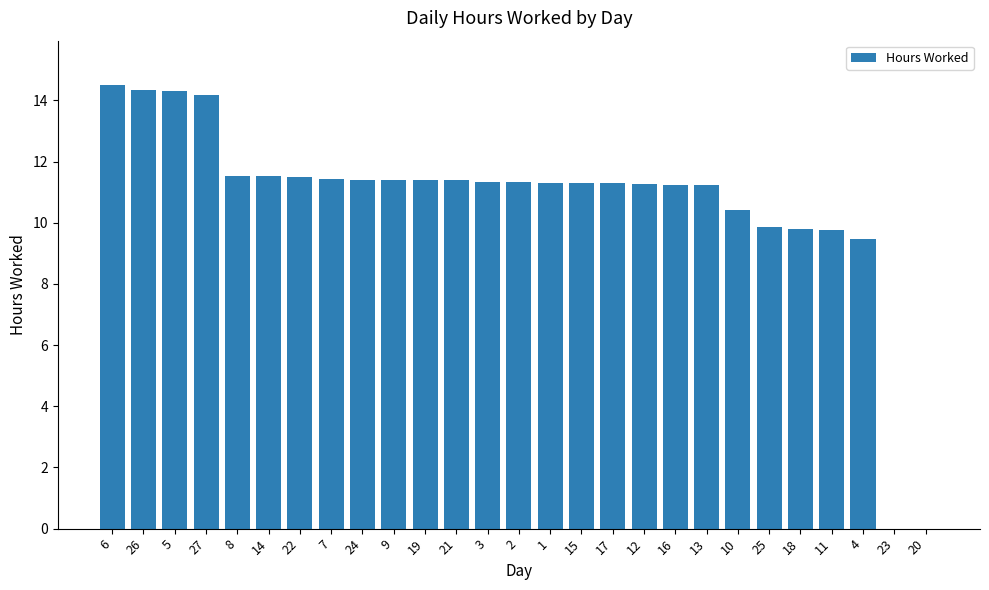

Which label corresponds to the largest value in the chart?

6